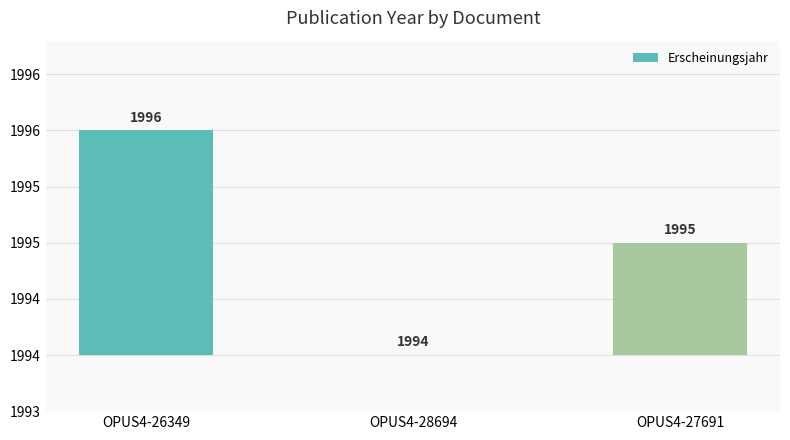

What is the label of the 1st bar from the right?

OPUS4-27691